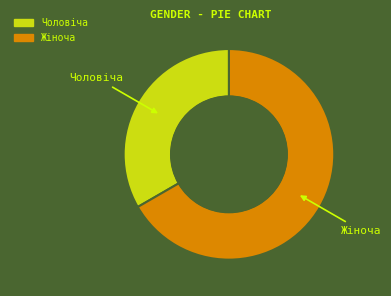

Combined, do Жіноча and Чоловіча account for over 50%?

Yes